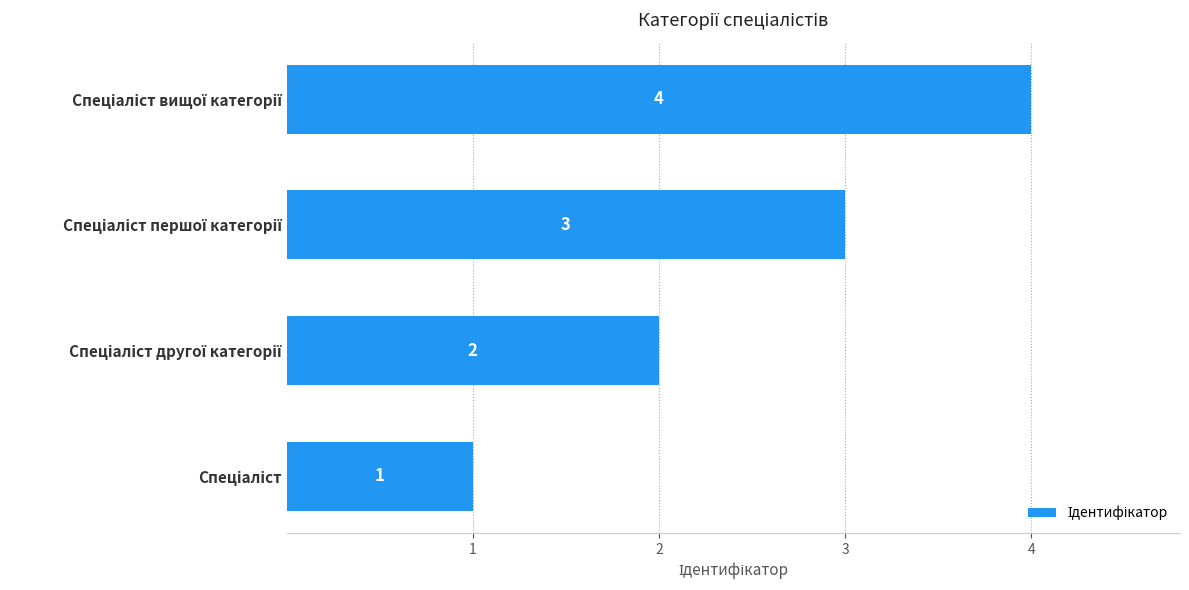

What is the sum of all values?

10